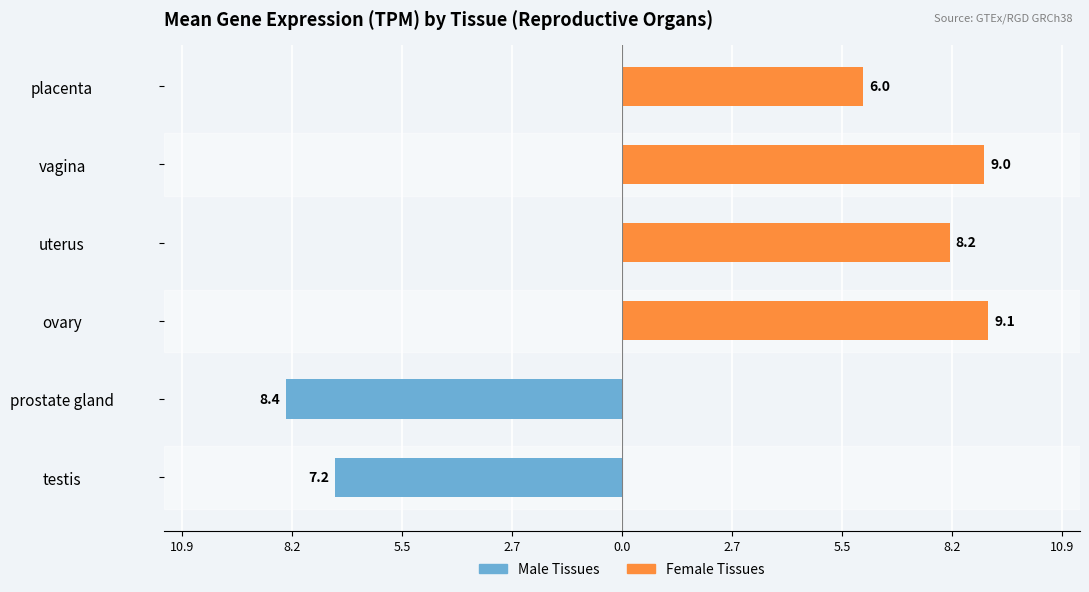

At placenta, list the series in order from largest to smallest.

Female Tissues, Male Tissues